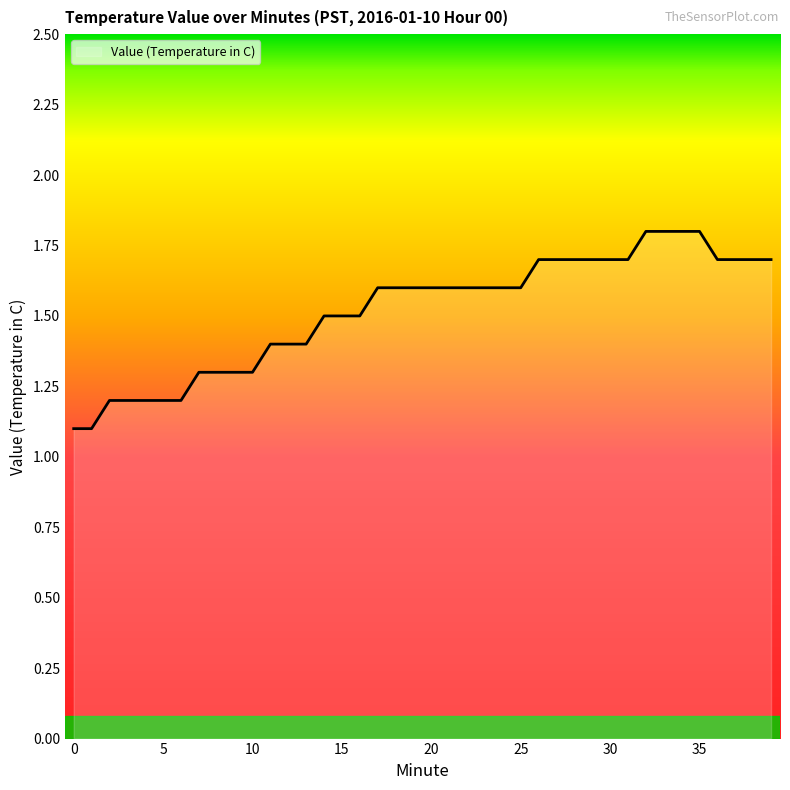

What is the minimum value shown in the chart?

1.1